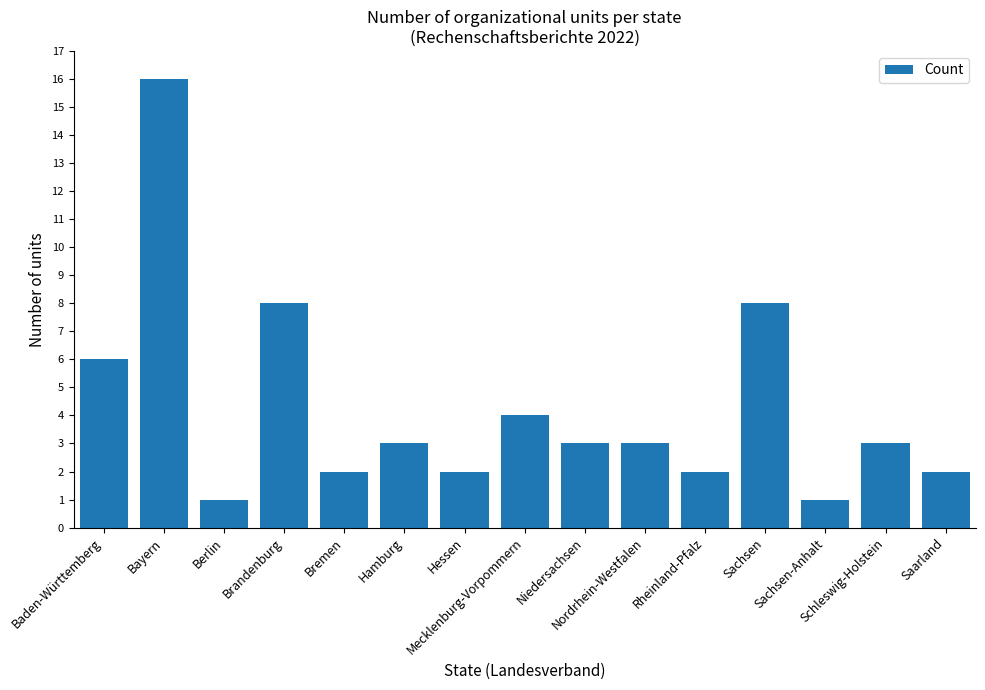

What is the maximum value shown in the chart?

16